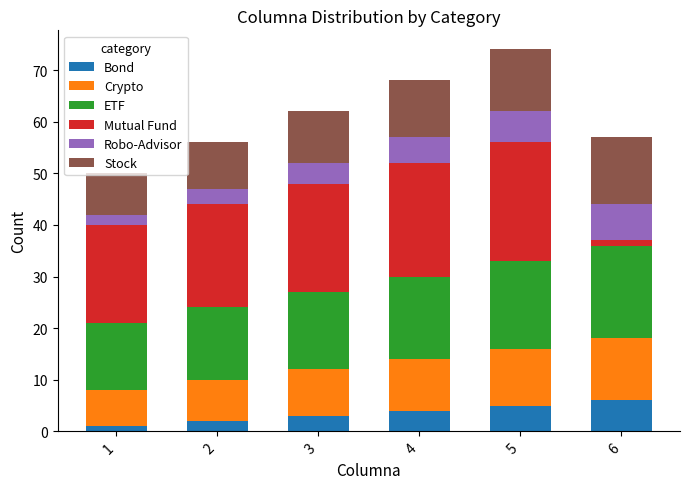

Is it true that Bond equals 3 at 6?

False